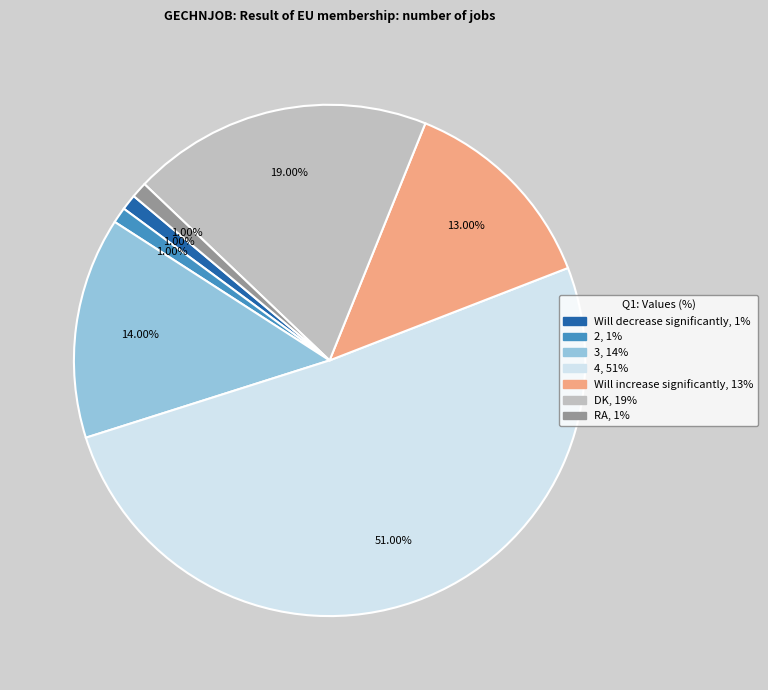

How many segments does this pie chart have?

7